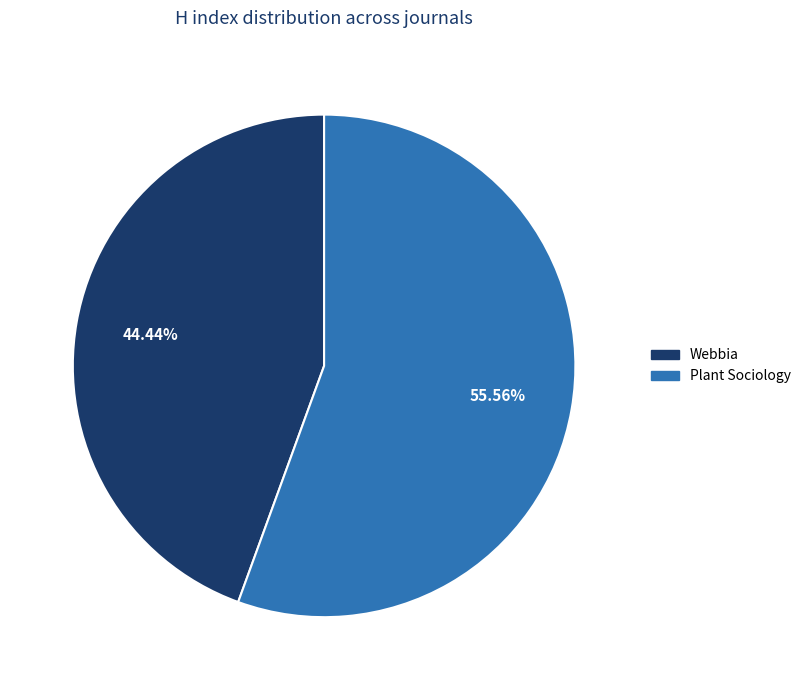

Which category has the smallest portion of the pie?

Webbia